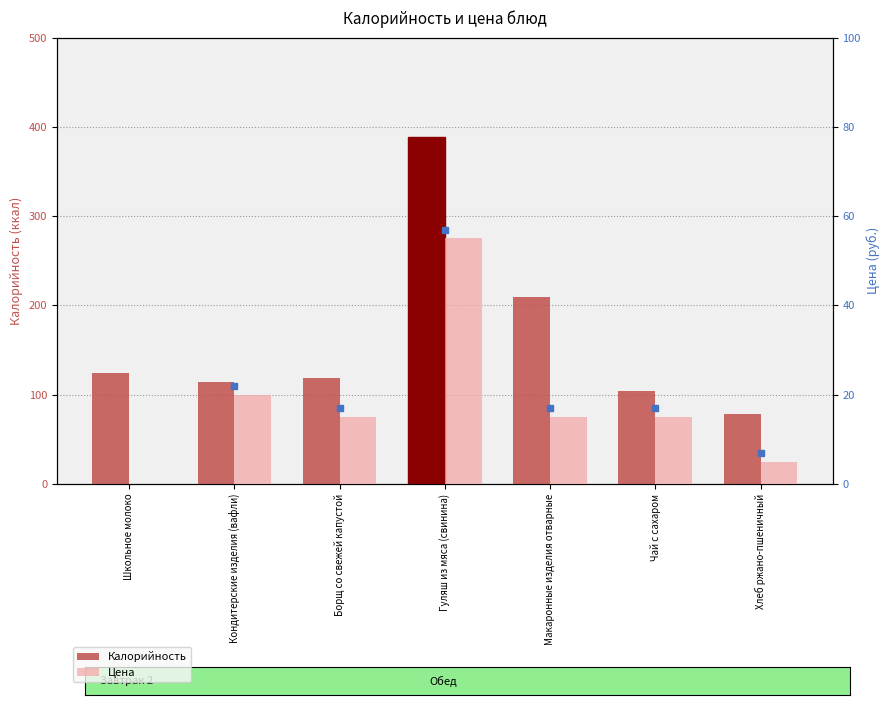

How many bars are there in total?

14